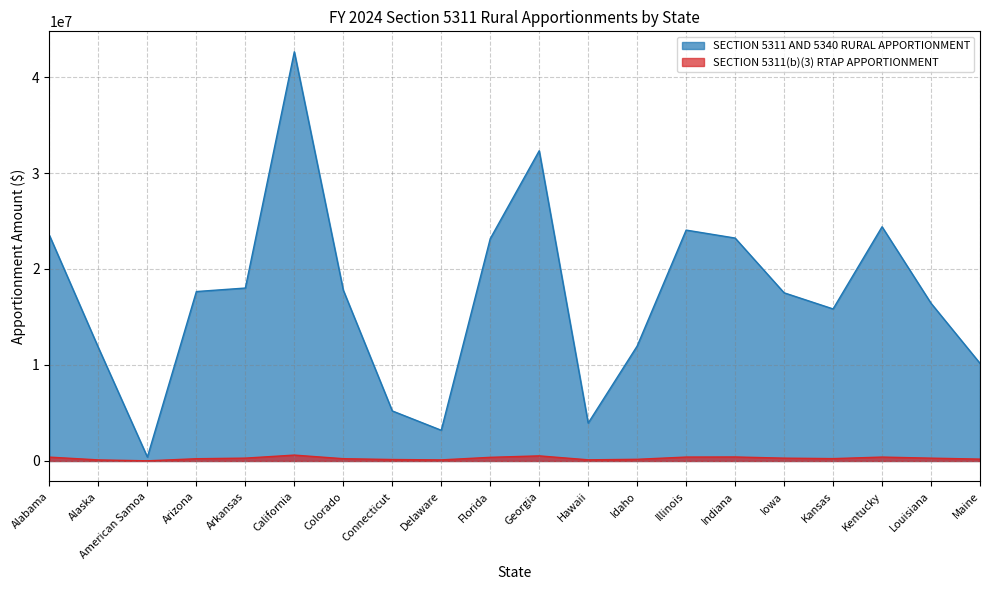

Reading left to right, list all the values displayed in this chart.

SECTION 5311 AND 5340 RURAL APPORTIONMENT: 23503388	11803638	404852	17651280	18015814	42627490	17793670	5214279	3199576	23156113	32318757	3946351	11973960	24052916	23222220	17519672	15839687	24399840	16430589	10172629
SECTION 5311(b)(3) RTAP APPORTIONMENT: 400884	111644	16453	233359	297061	611915	237852	152229	113091	379568	531430	120306	173563	407493	417891	294938	245246	405985	293968	194282